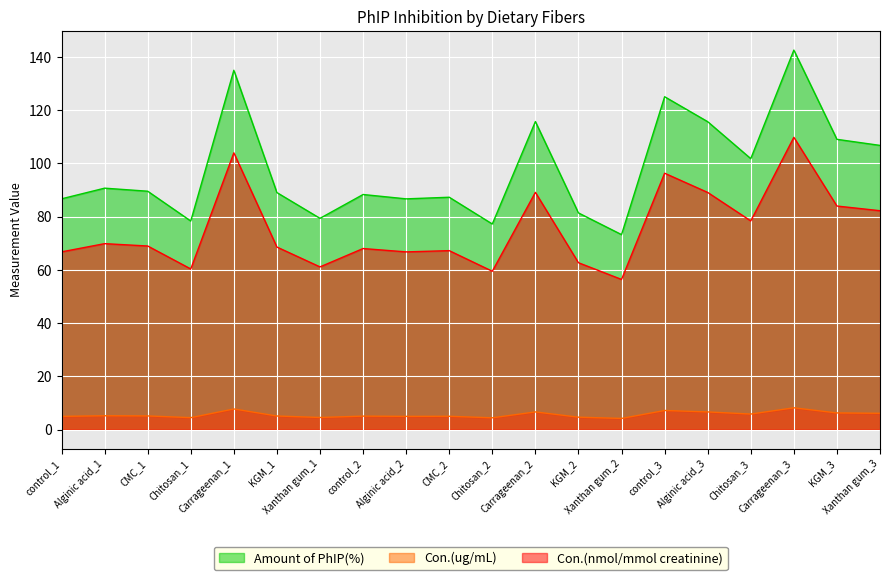

At which category does the chart reach its peak across all series?

Carrageenan_3